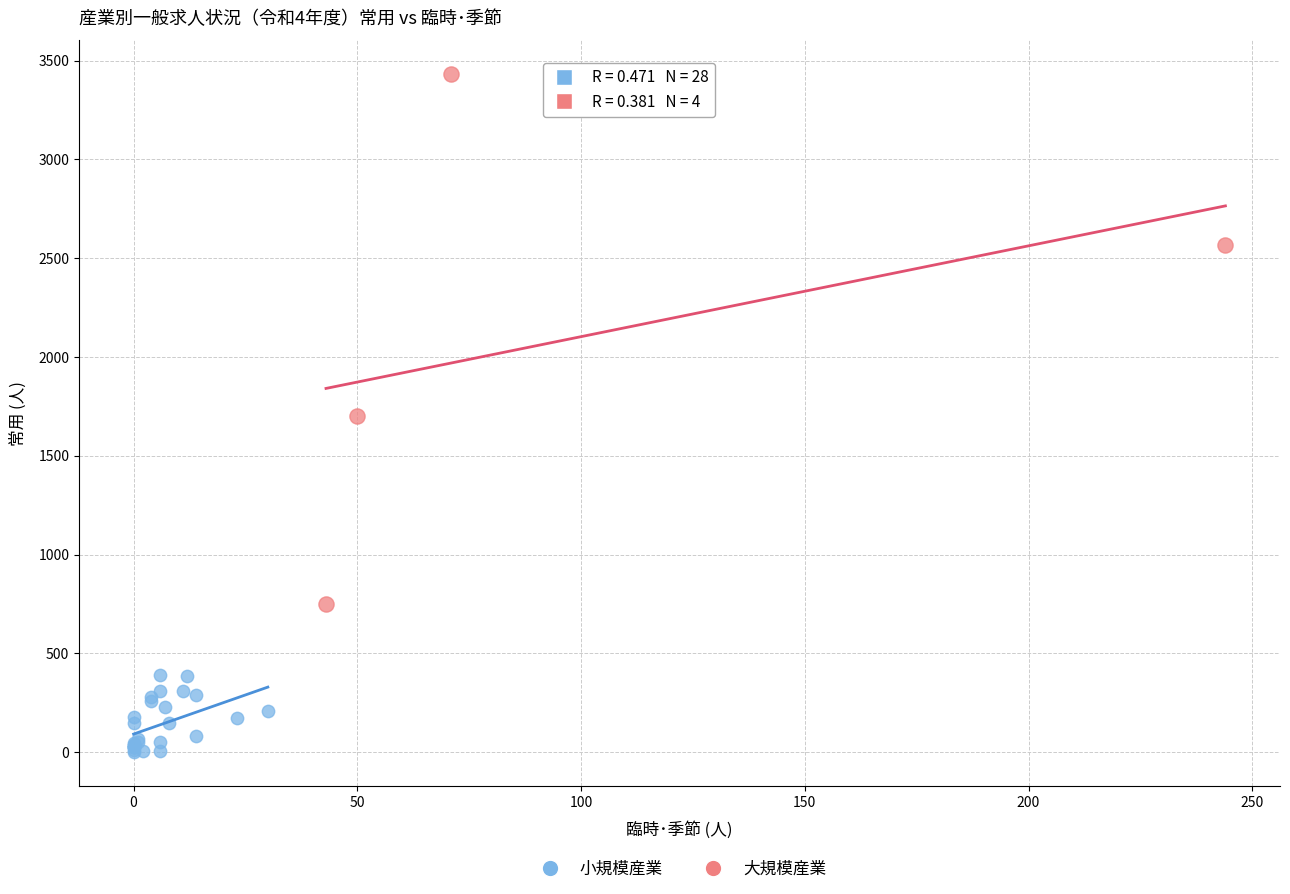

Which series contains the highest Y value?

大規模産業